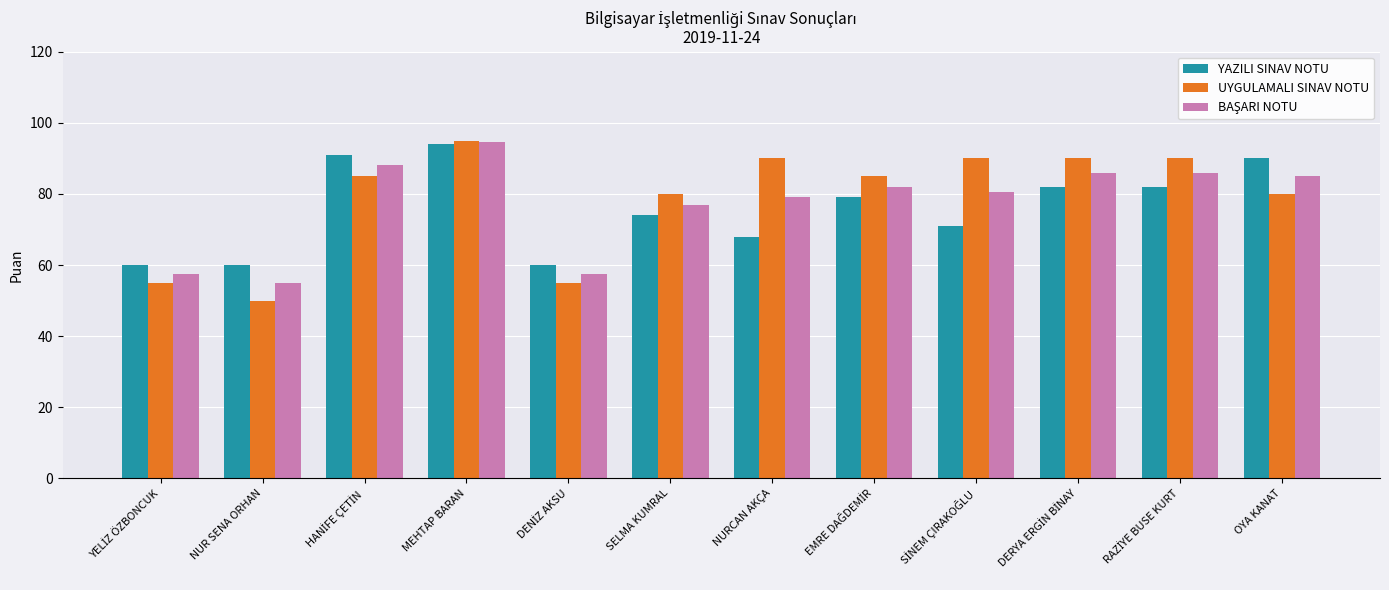

What is the difference between the maximum and minimum values in the YAZILI SINAV NOTU series?

34.0